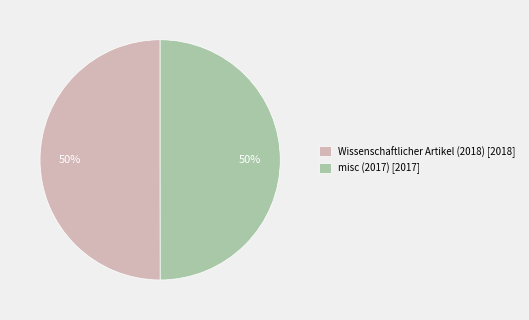

The misc (2017) [2017] slice represents 63% of the pie. True or false?

False